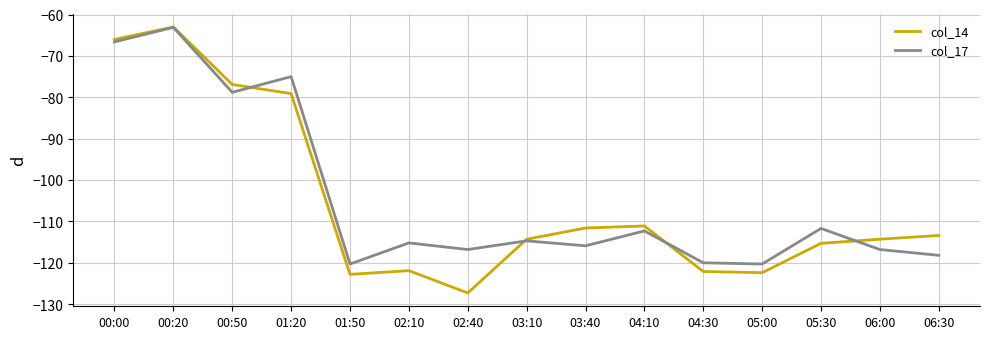

What are all the series names shown in the legend?

col_14, col_17